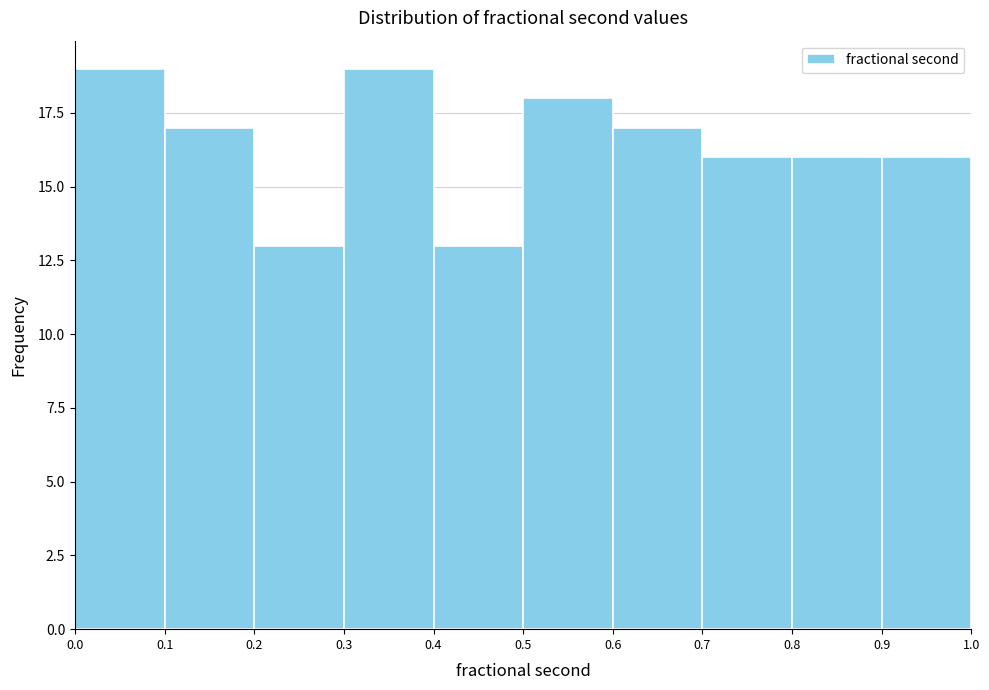

Reading left to right, transcribe this chart: for each bar, give the range it covers on the x-axis and its height. The values are not printed on the chart, so give them approximately, as read against the axis.

0.0 to 0.1: 19
0.1 to 0.2: 17
0.2 to 0.3: 13
0.3 to 0.4: 19
0.4 to 0.5: 13
0.5 to 0.6: 18
0.6 to 0.7: 17
0.7 to 0.8: 16
0.8 to 0.9: 16
0.9 to 1.0: 16